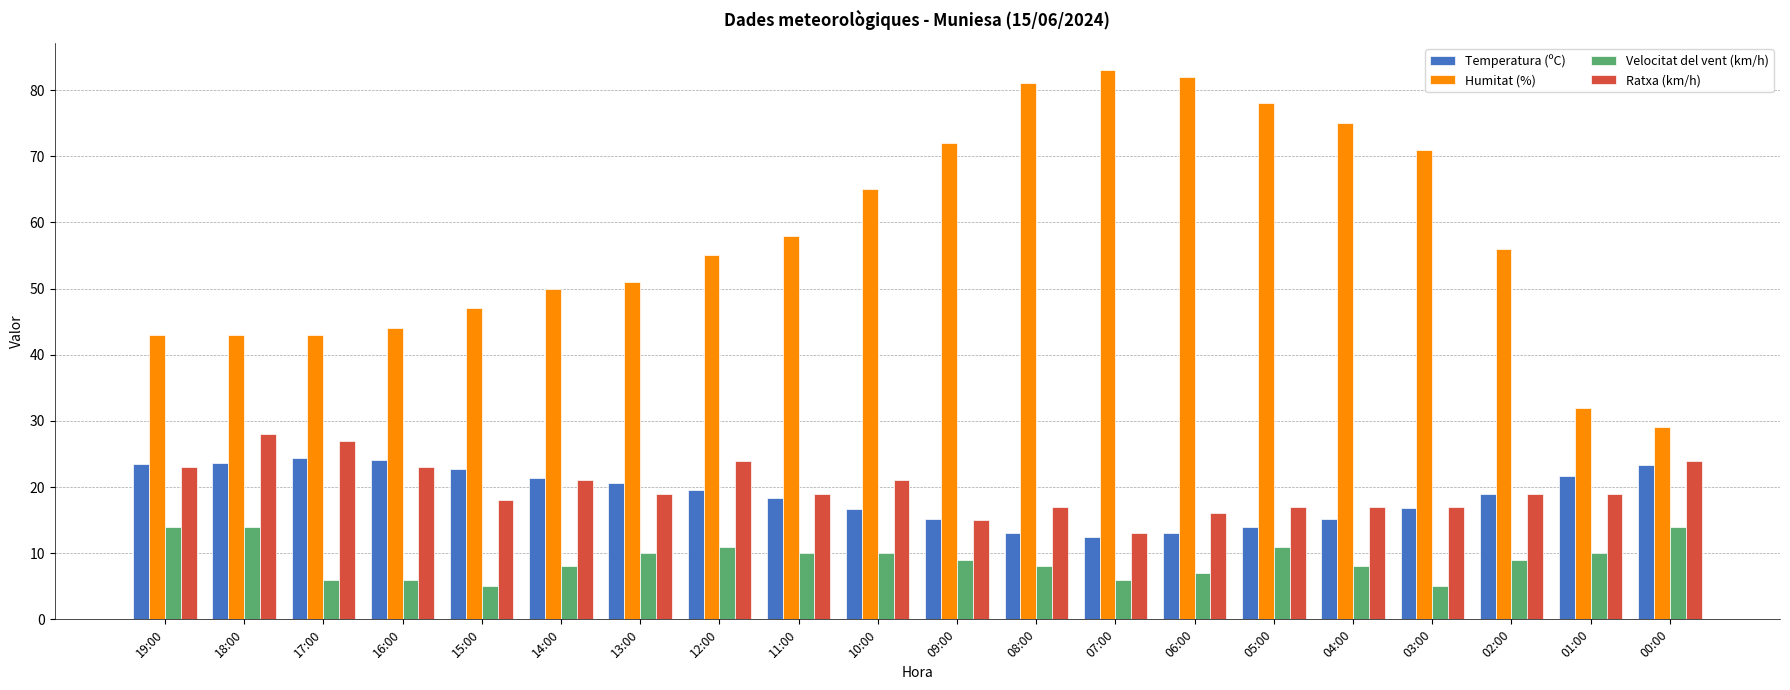

How many groups of bars are there?

20